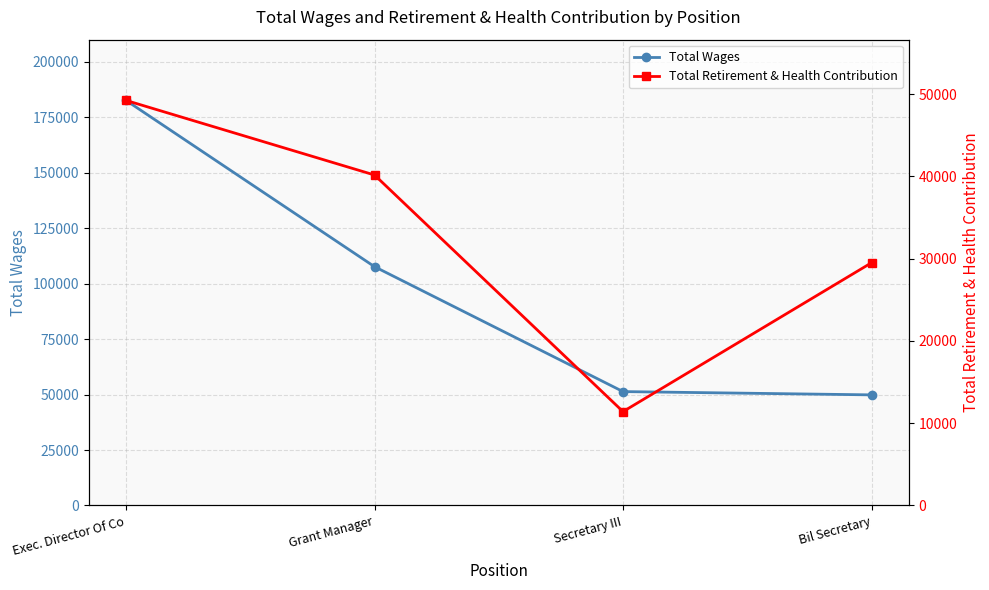

Where does the Total Retirement & Health Contribution series first go above 40160?

Exec. Director Of Co